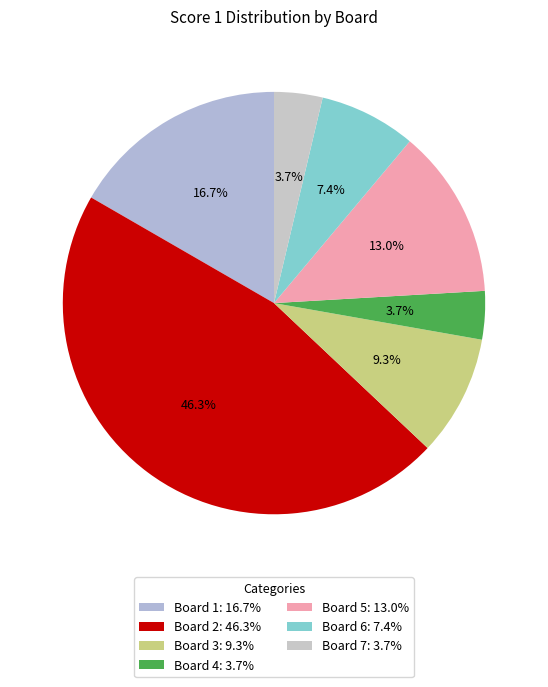

Rank the categories by value from lowest to highest.

4, 7, 6, 3, 5, 1, 2